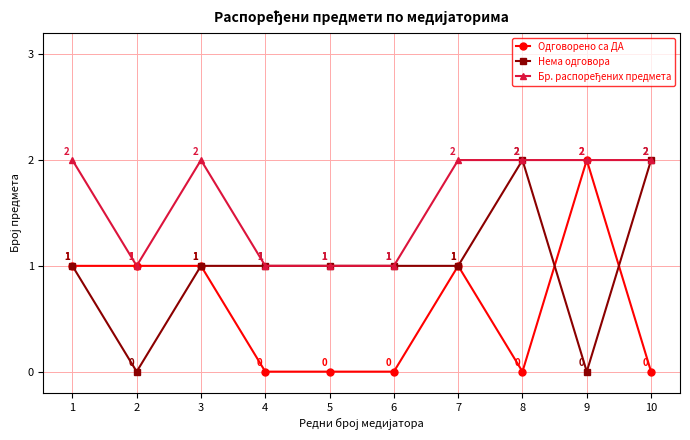

Which series changed the most between 2 and 8?

Нема одговора